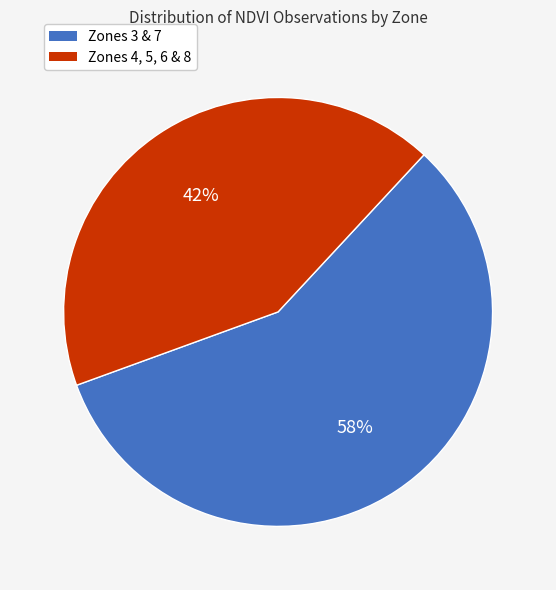

To the nearest percent, what is the average slice percentage?

50%